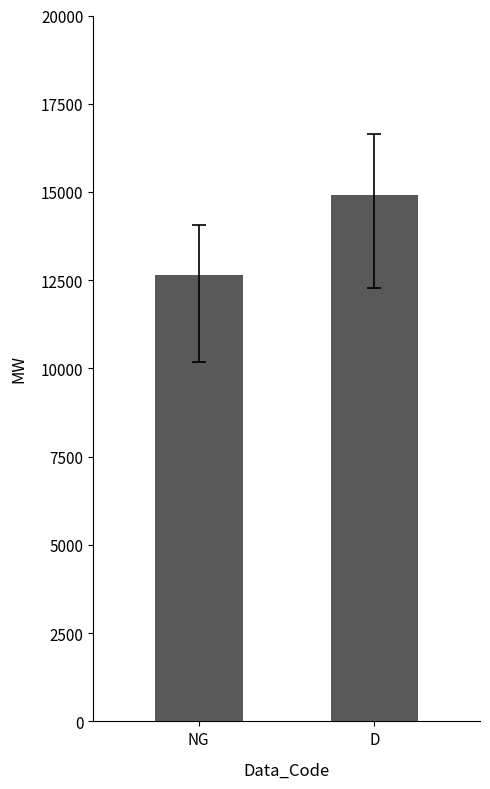

Rank the categories by value from highest to lowest.

D, NG